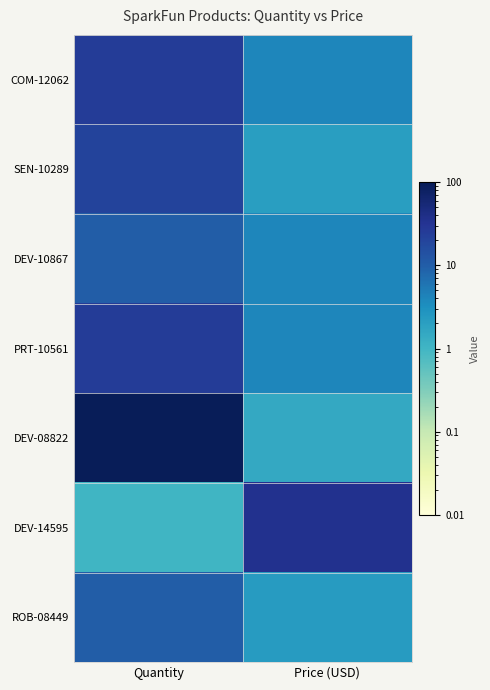

At which category is the sum across all series the highest?

Quantity